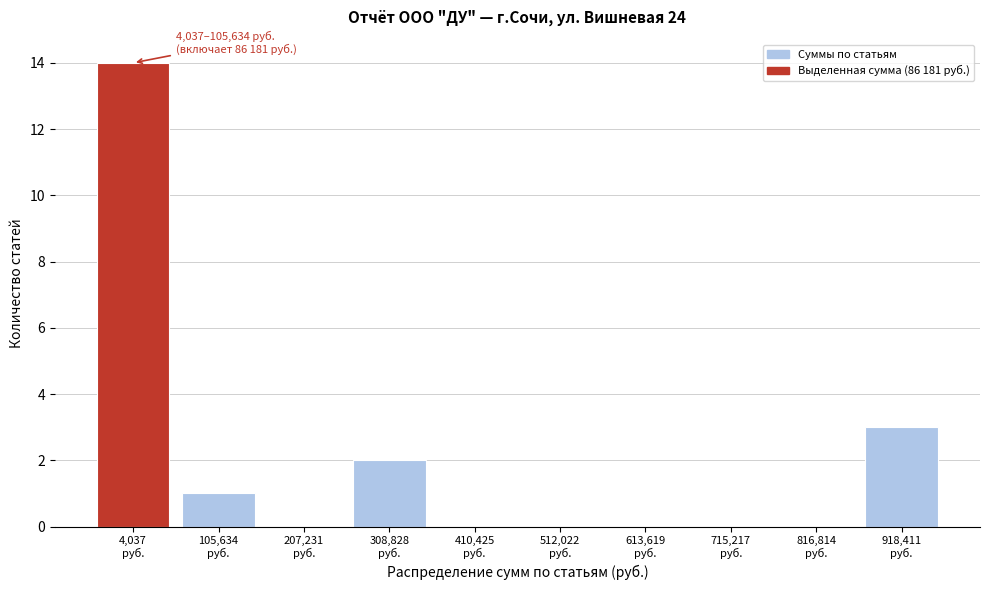

What is the greatest value displayed?

14